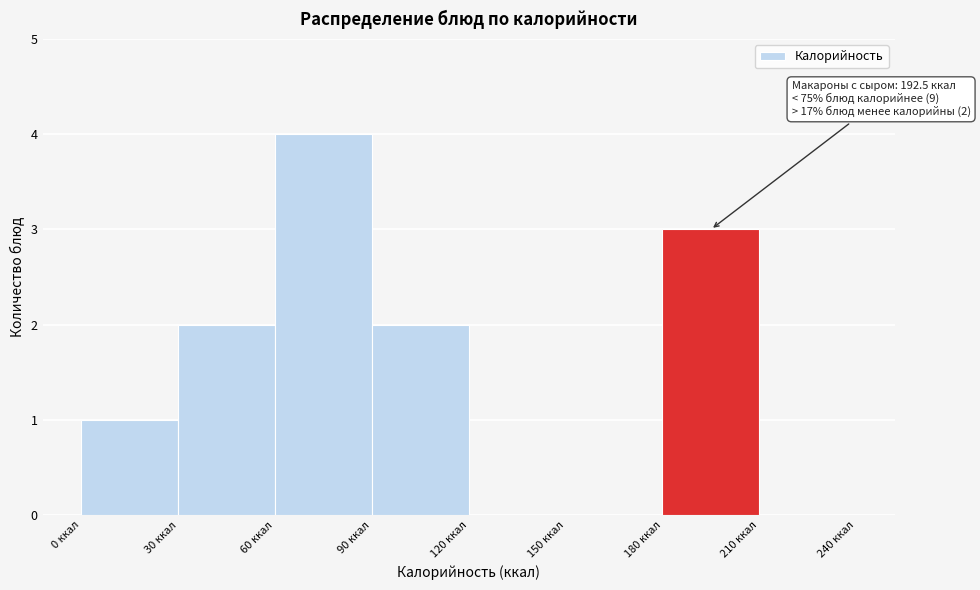

Over which range of the x-axis is the bar tallest?

60 to 90